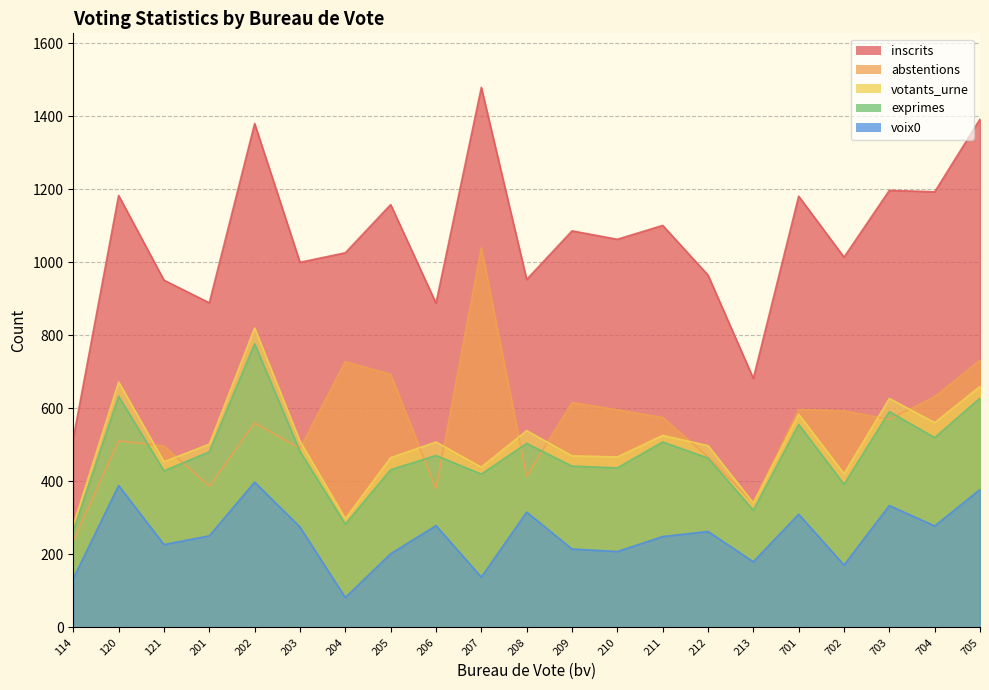

Is it true that abstentions equals 916 at 202?

False